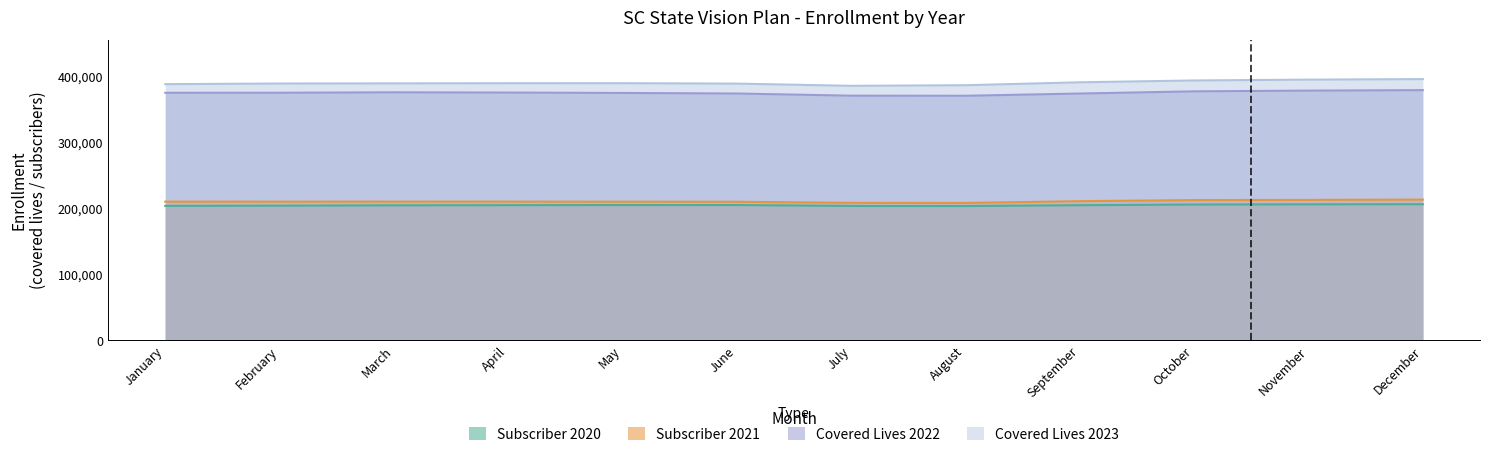

What is the spread (max minus min) of values at December?

189348